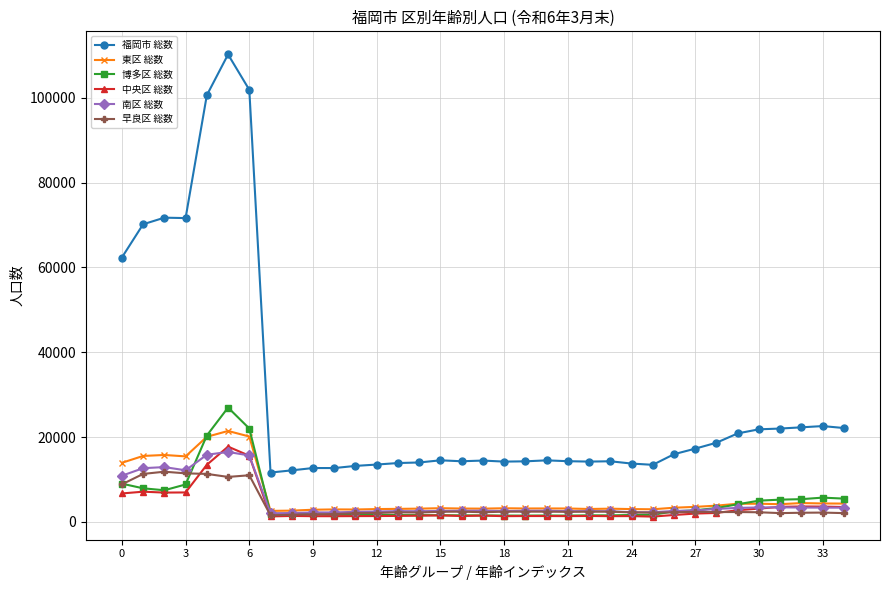

What is the maximum value for 博多区 総数?

26948